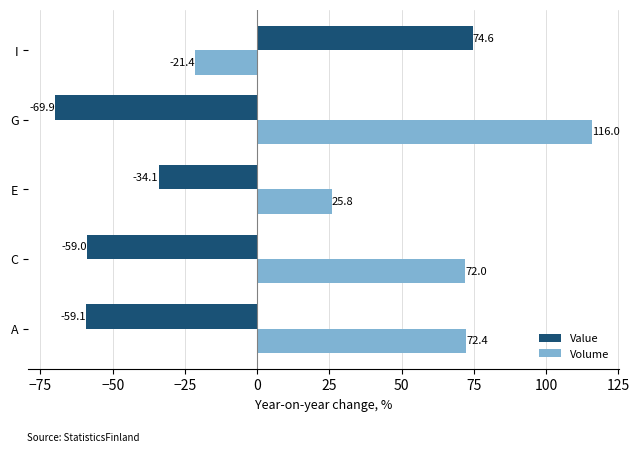

What is the difference between the maximum and minimum values in the Value series?

144.5